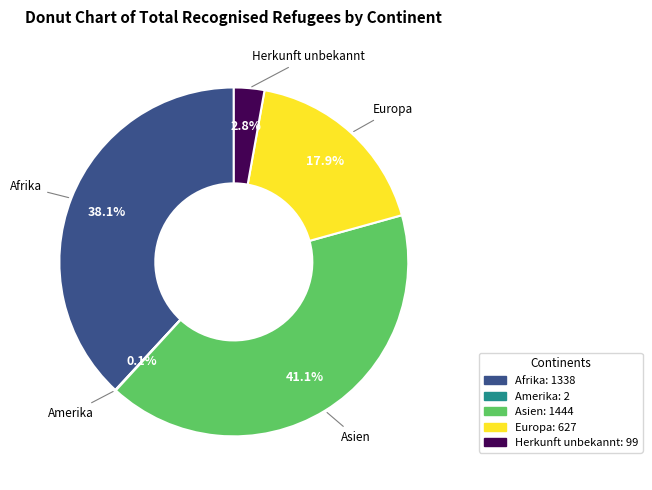

Is Afrika the majority of the pie?

No